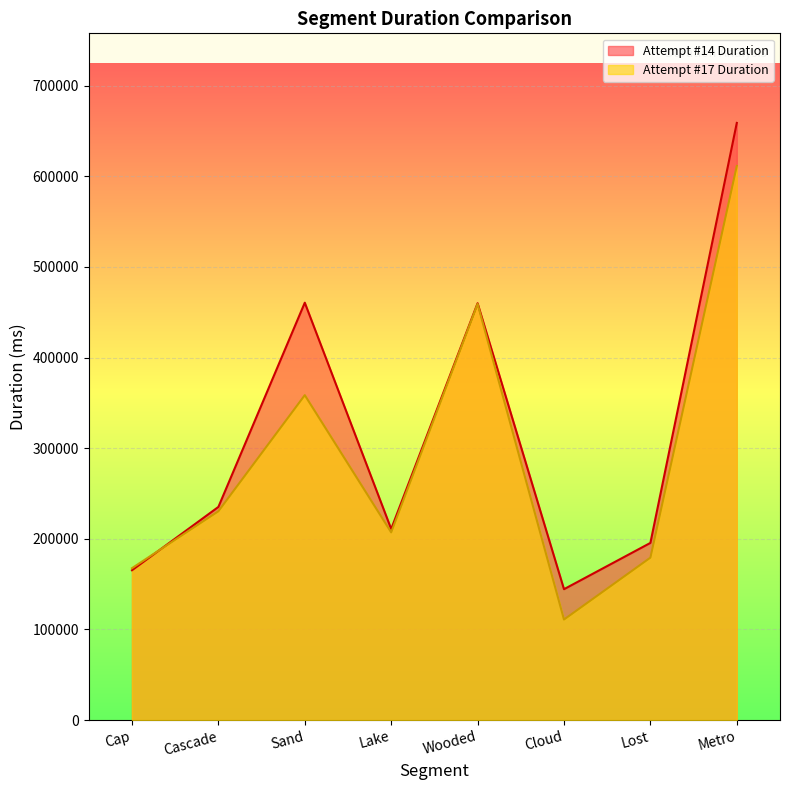

At which label is Attempt #17 Duration closest to 361231?

Sand